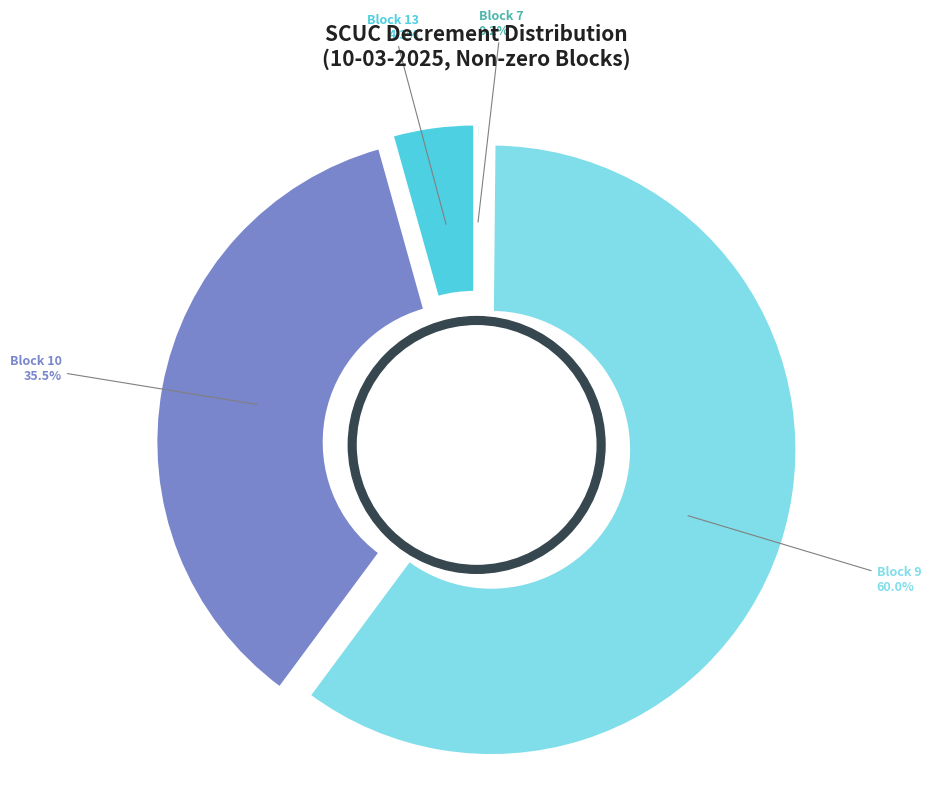

Is the sum of Block 3 and Block 9 greater than half?

Yes